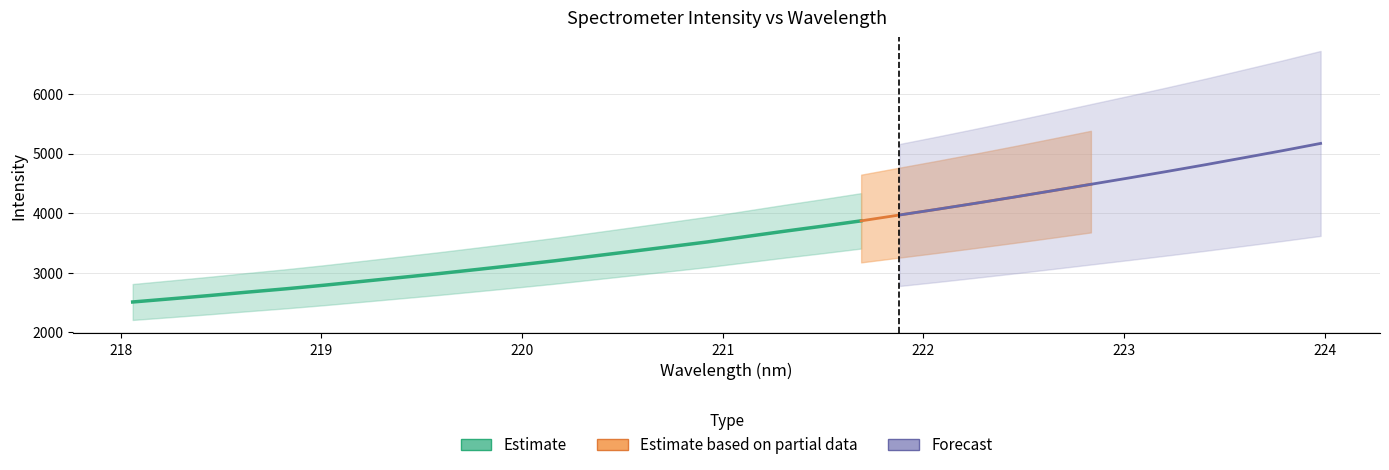

At which label does the data first exceed 3607?

221.1174